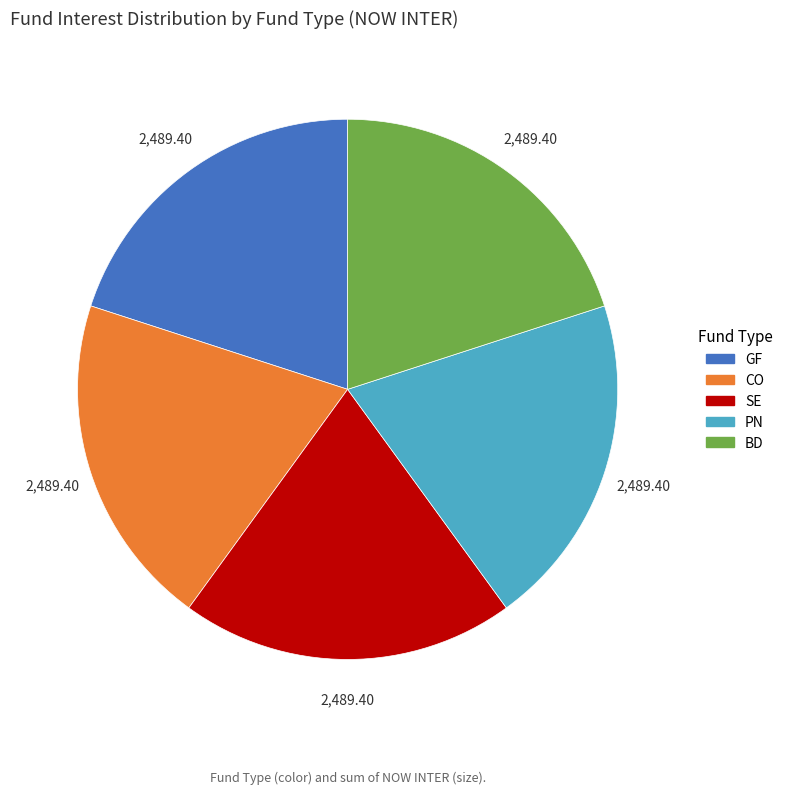

How many segments does this pie chart have?

5